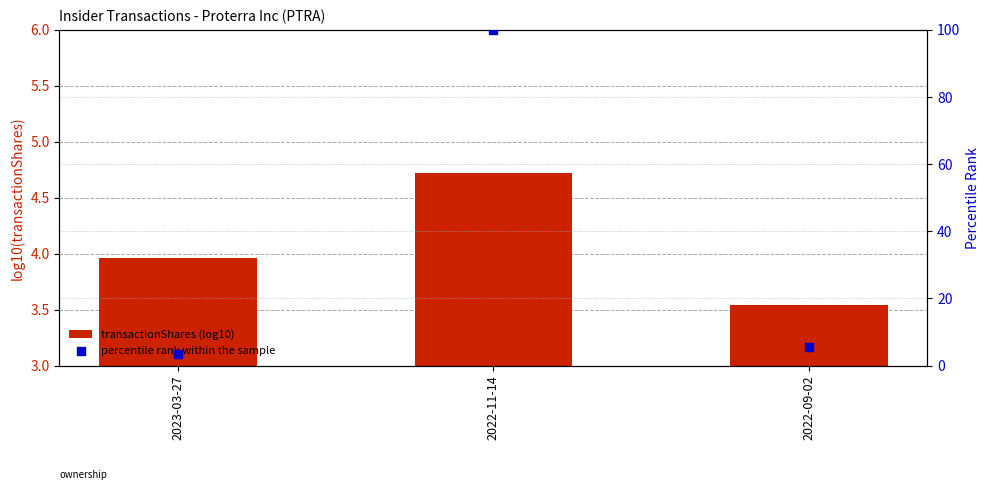

Which series has the largest Y range (max minus min)?

percentile rank within the sample